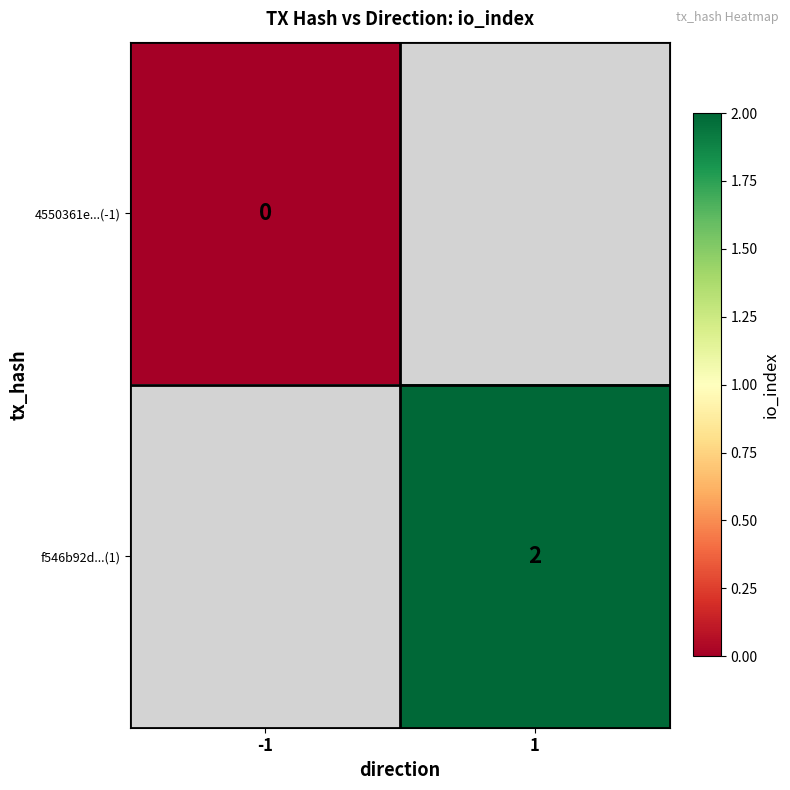

Is it true that f546b92d...(1) equals 3.3 at 1?

False